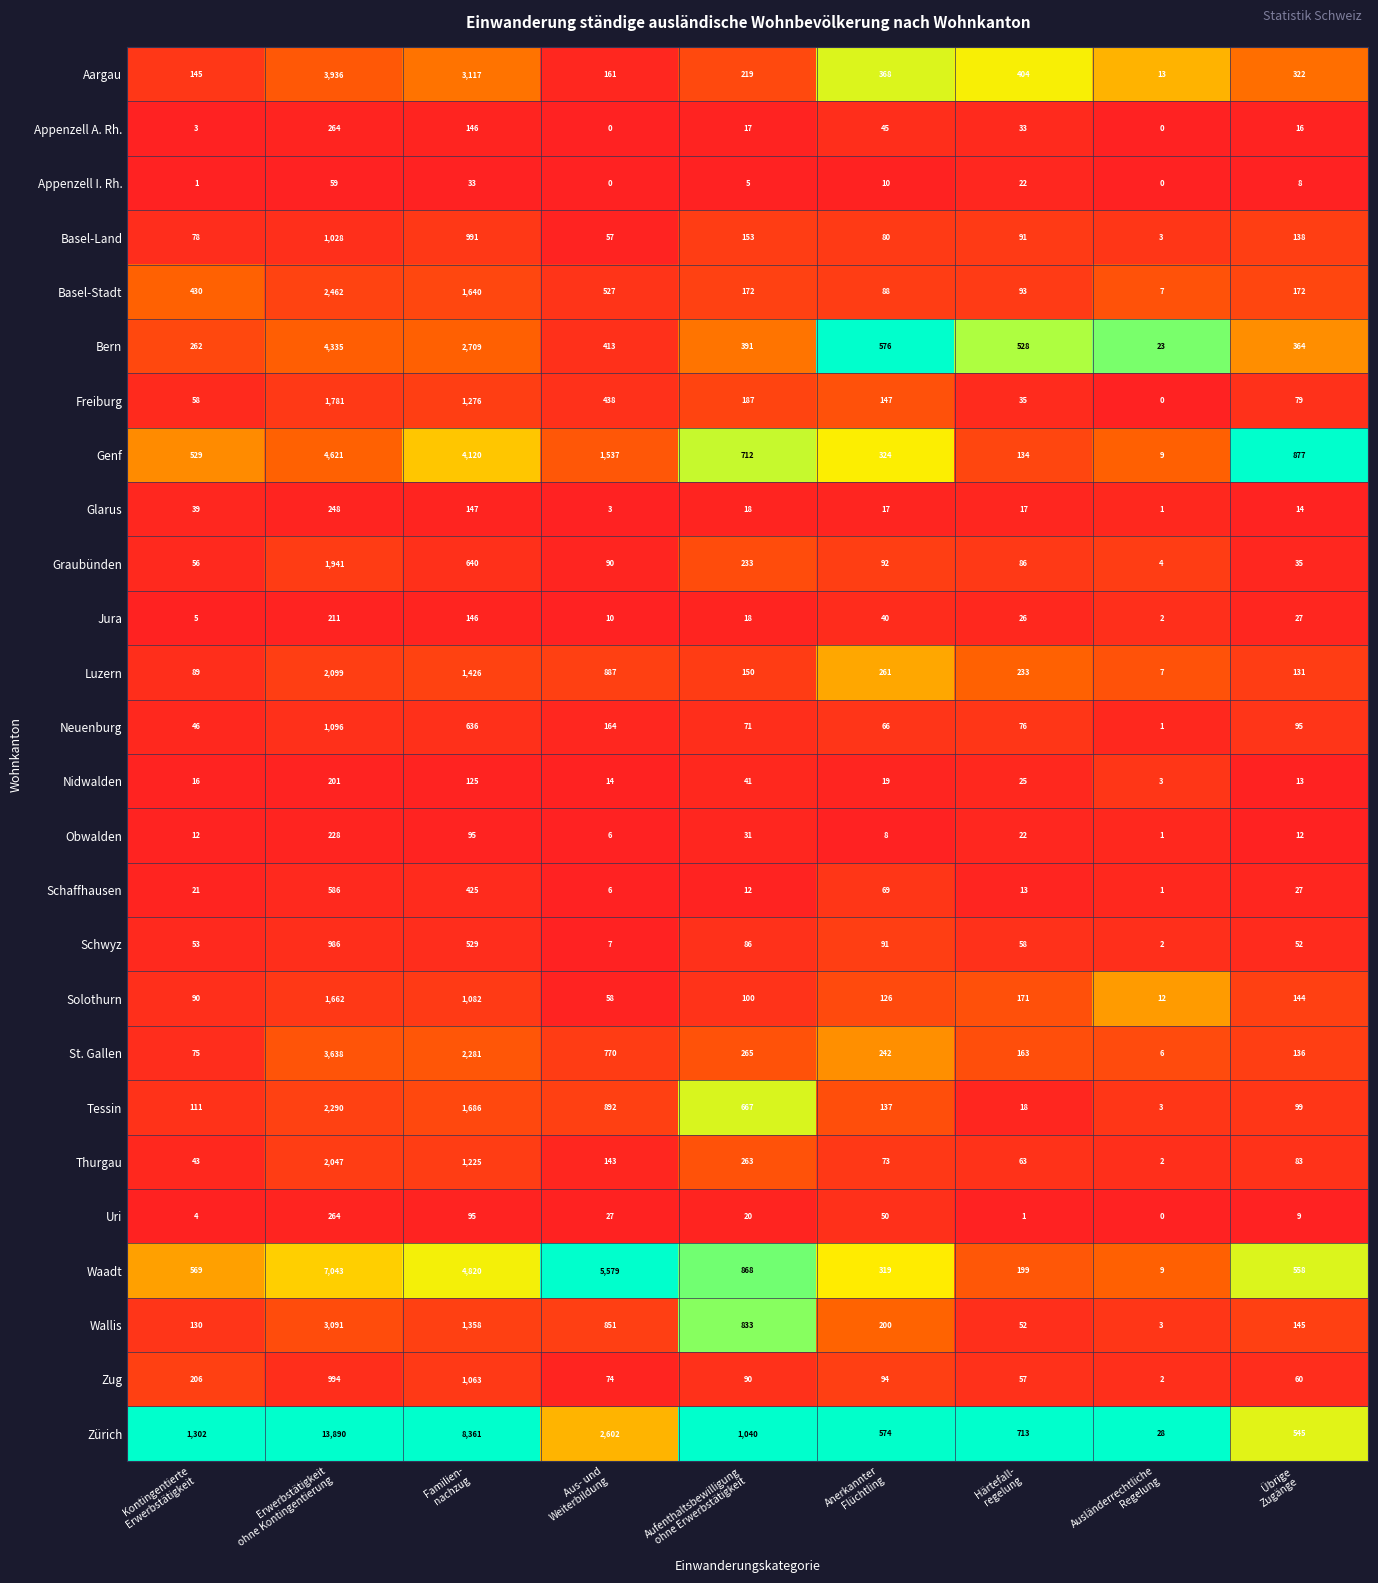

Count the number of categories in the chart.

9